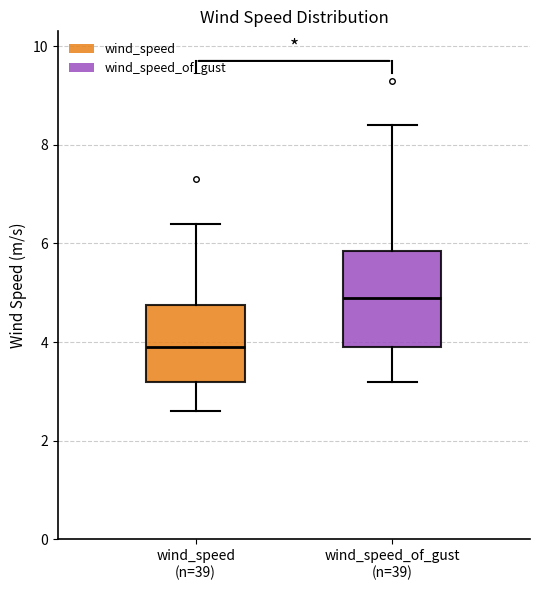

Reading left to right, read every box against the y-axis: the position of its median line, the range the box covers, and the ends of its whiskers. The values are not printed on the chart, so give them approximately, as read against the axis.

wind_speed (n=39): median 4.0, box 3.2 to 4.8, whiskers 2.6 to 6.4
wind_speed_of_gust (n=39): median 5.0, box 4.0 to 5.8, whiskers 3.2 to 8.4